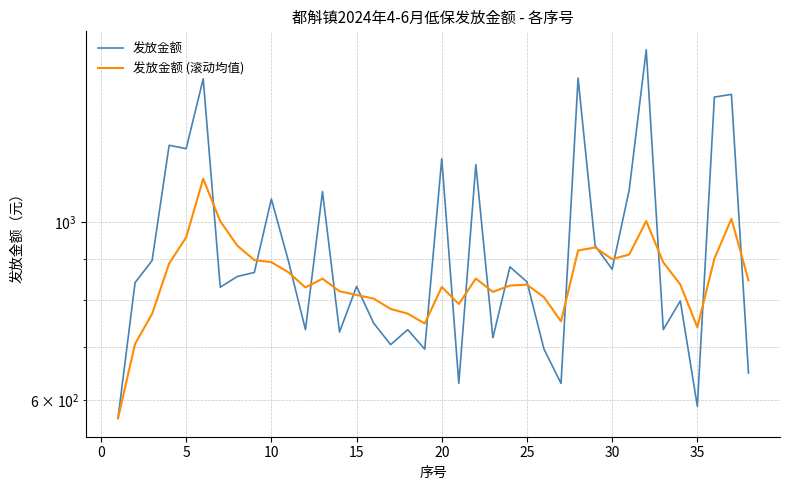

In 发放金额 (滚动均值), how many points are higher than both neighbors (excluding endpoints)?

8